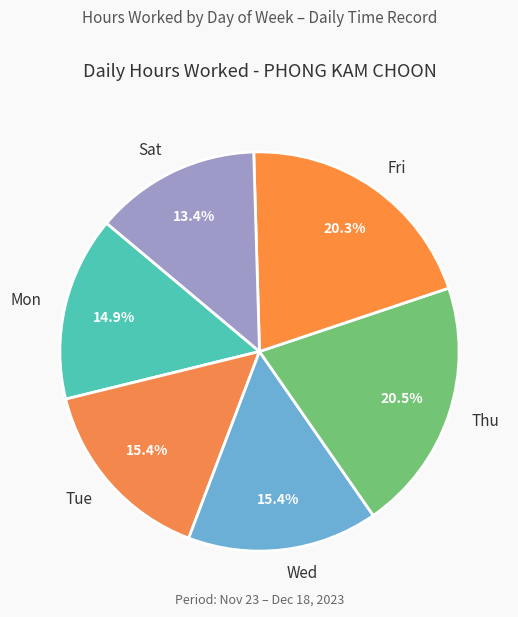

Is there any slice that represents more than half of the pie?

No